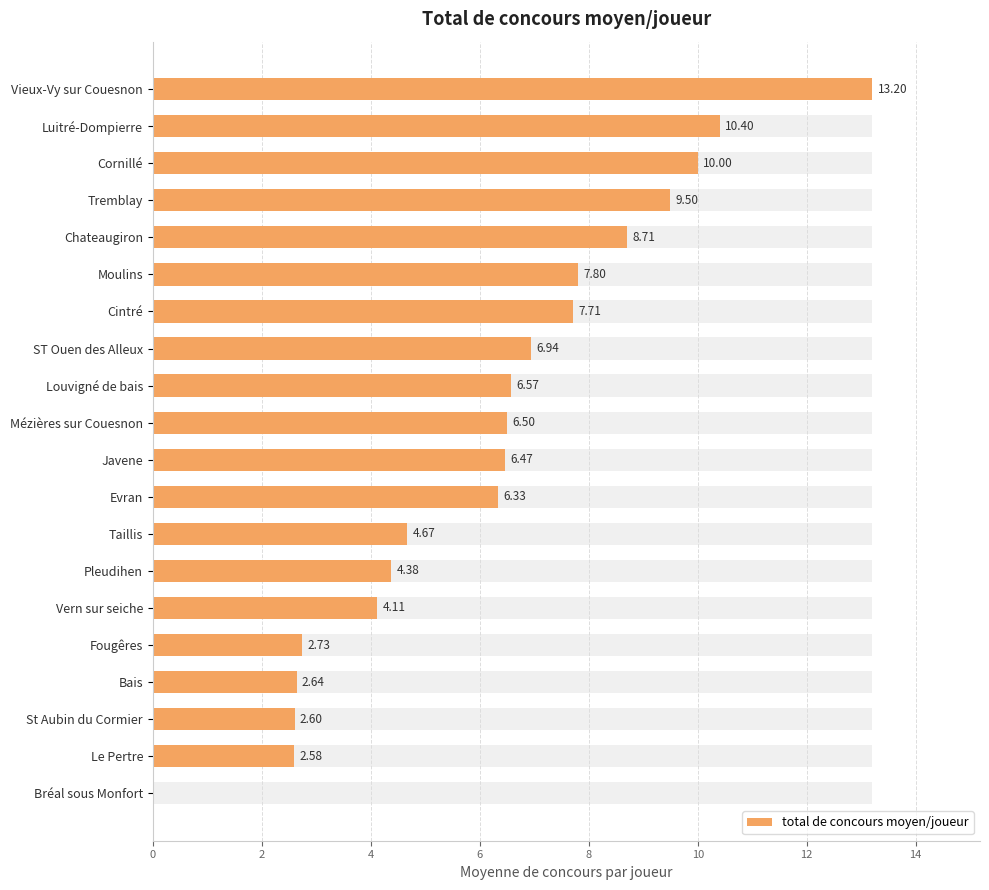

How many data points are above 6?

12